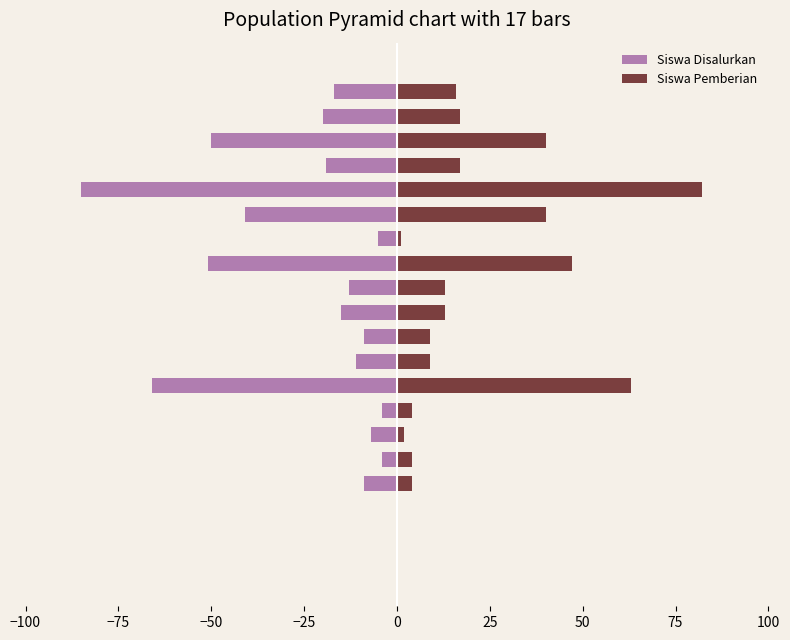

What are all the series names shown in the legend?

Siswa Disalurkan, Siswa Pemberian